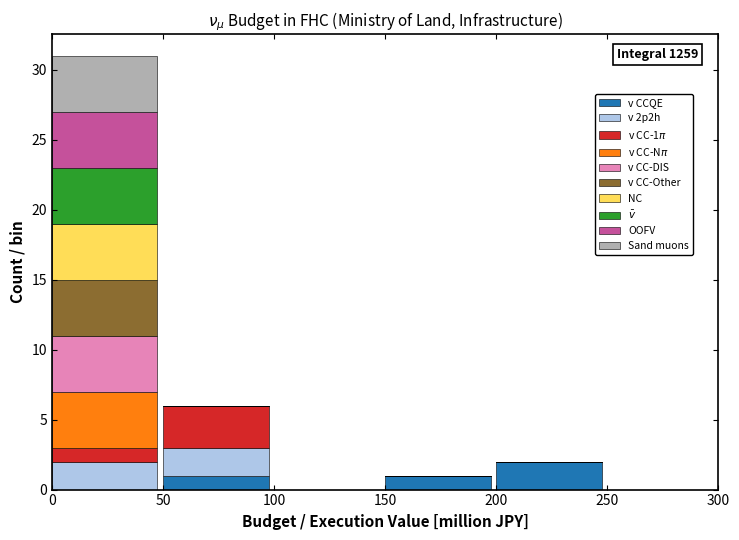

The v CCQE series shows 1 at 200. True or false?

False